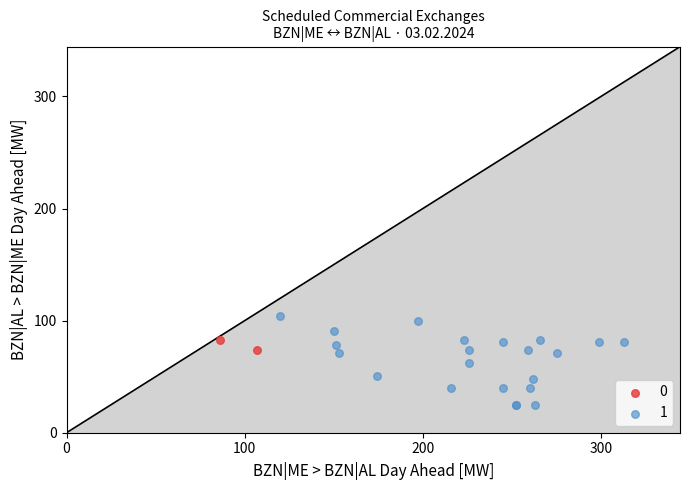

What are all the series names shown in the legend?

0, 1